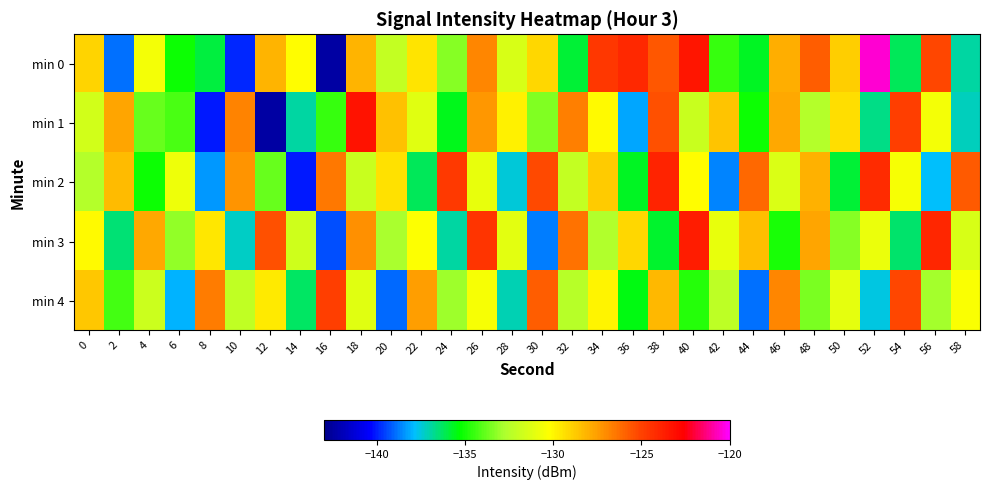

List the series in order of their peak value, lowest first.

min 4, min 2, min 3, min 1, min 0